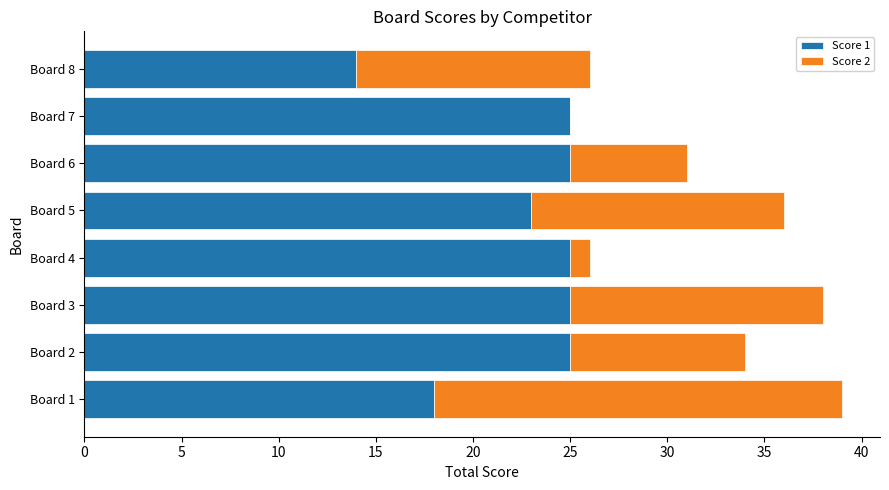

The Score 1 series shows 25 at Board 3. True or false?

True